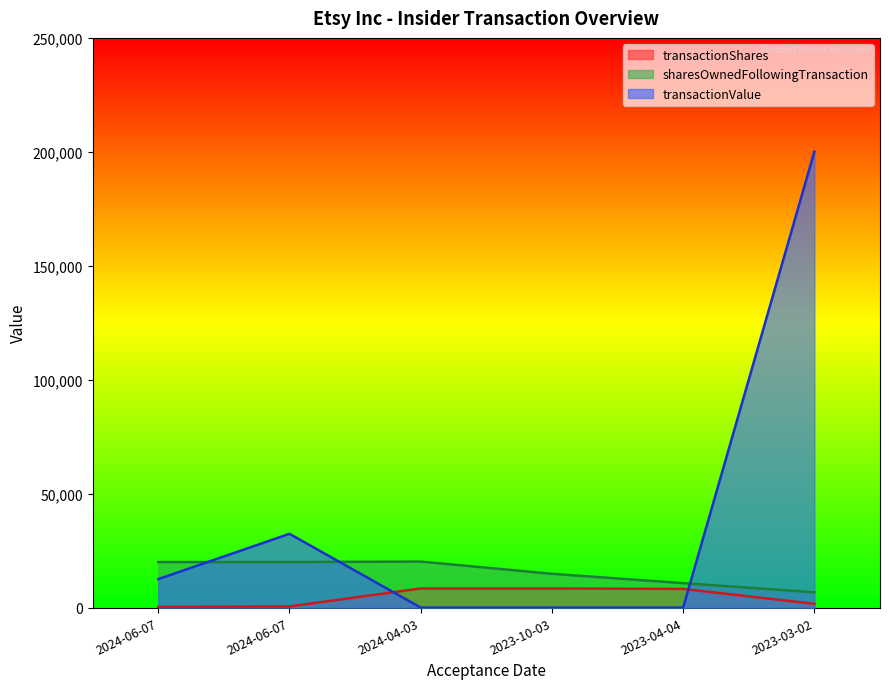

At which label does transactionValue reach its peak?

2023-03-02